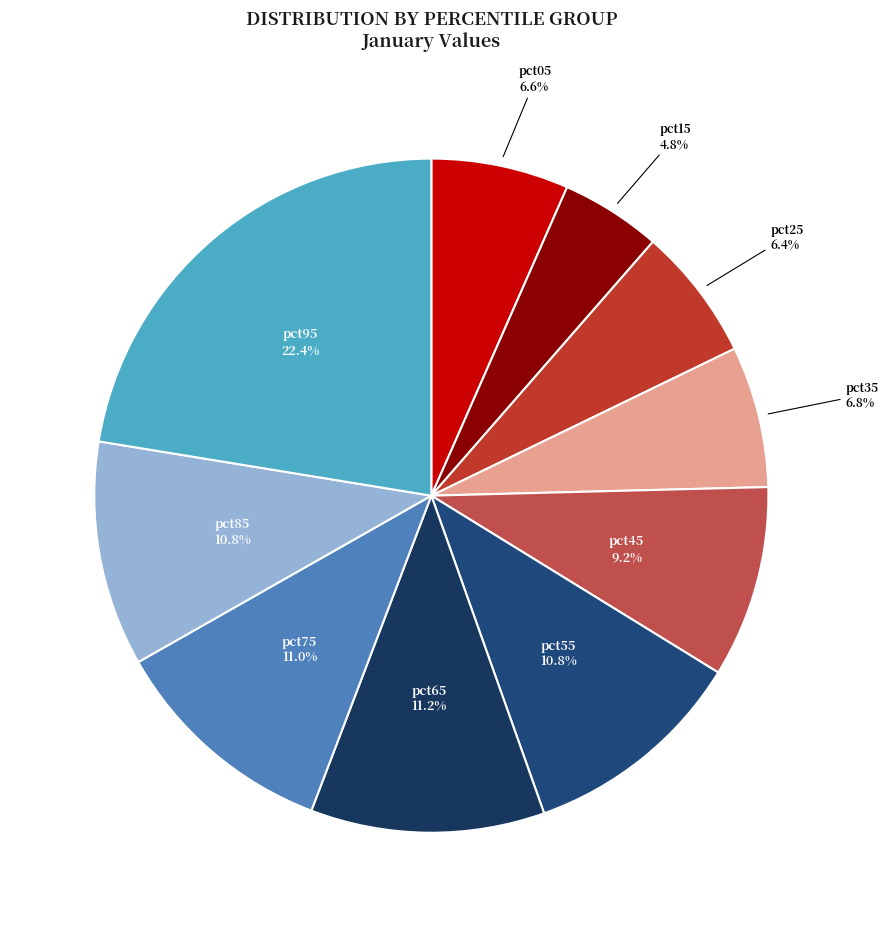

True or false: pct85 accounts for 5% of the total.

False